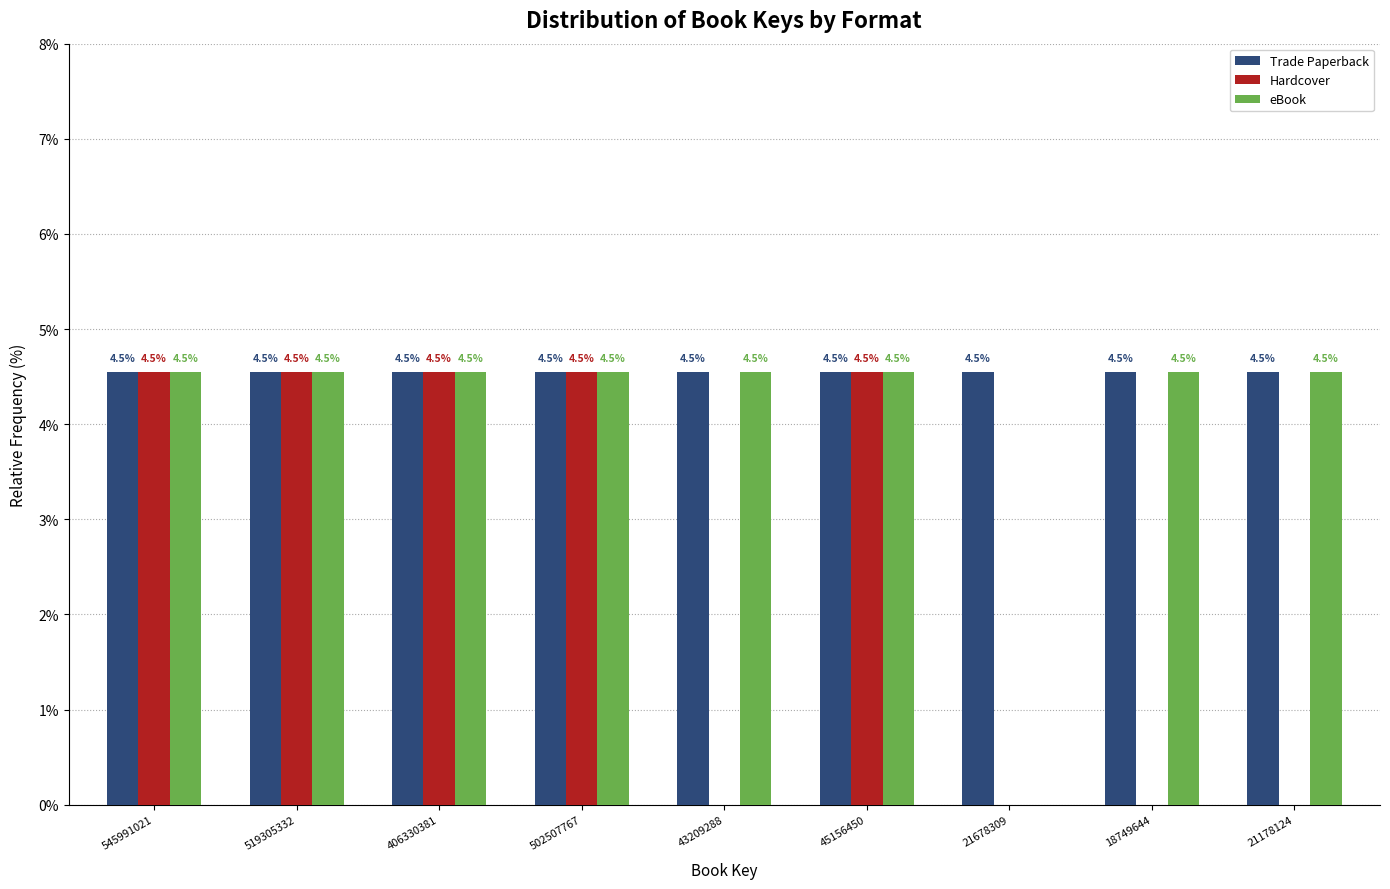

Reading right to left, transcribe all the data shown in this chart.

Trade Paperback: 21178124=4.5	18749644=4.5	21678309=4.5	45156450=4.5	43209288=4.5	502507767=4.5	406330381=4.5	519305332=4.5	545991021=4.5
Hardcover: 21178124=0.0	18749644=0.0	21678309=0.0	45156450=4.5	43209288=0.0	502507767=4.5	406330381=4.5	519305332=4.5	545991021=4.5
eBook: 21178124=4.5	18749644=4.5	21678309=0.0	45156450=4.5	43209288=4.5	502507767=4.5	406330381=4.5	519305332=4.5	545991021=4.5